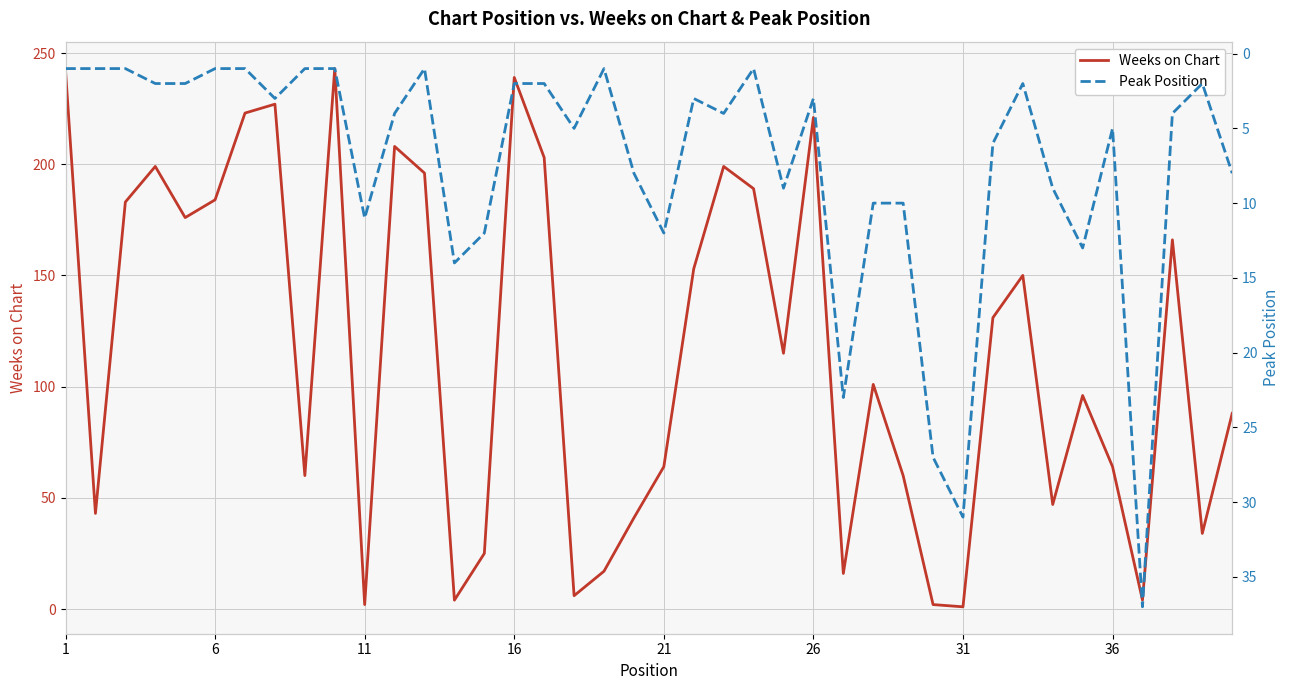

What is the lowest value of the Peak Position series?

1